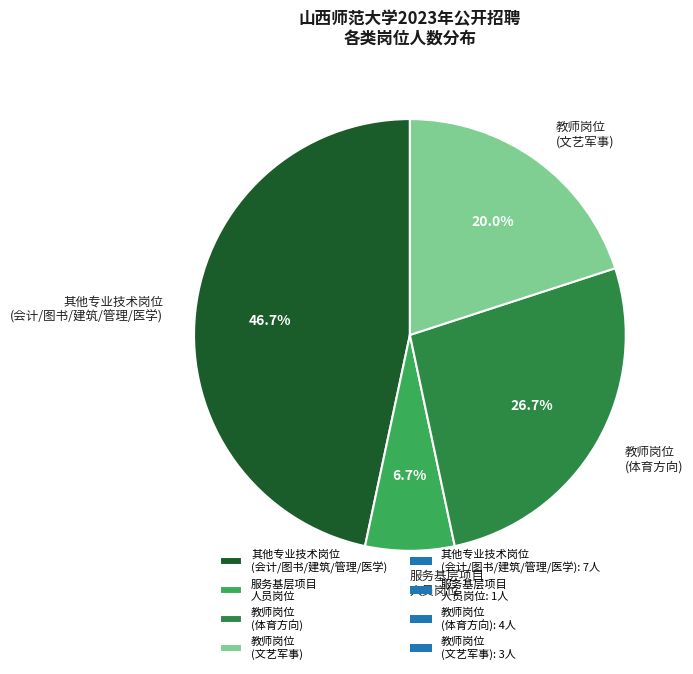

What is the largest slice in the pie chart?

其他专业技术岗位 (会计/图书/建筑/管理/医学)